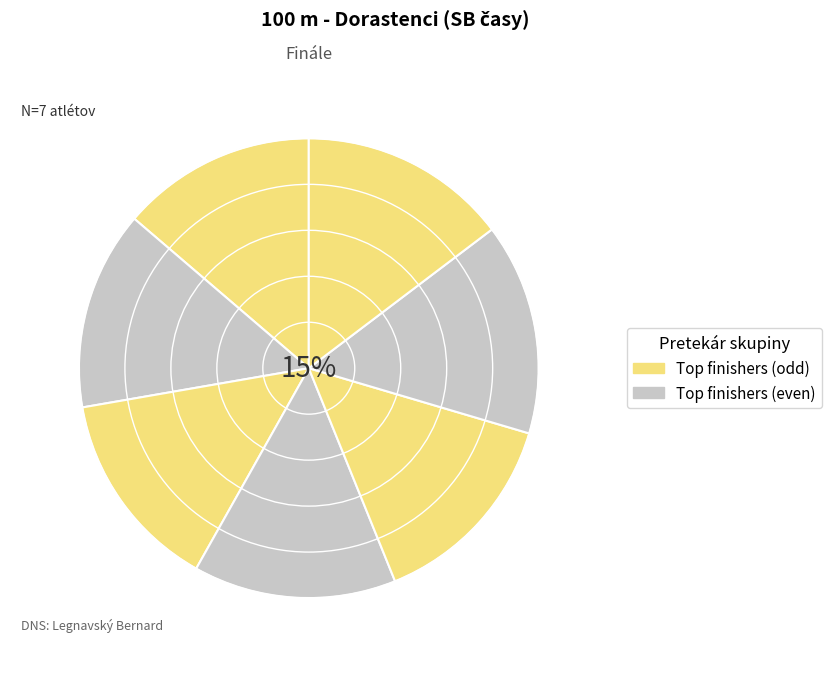

Between Sopko William and Krajčír Stanislav, which is larger?

Sopko William